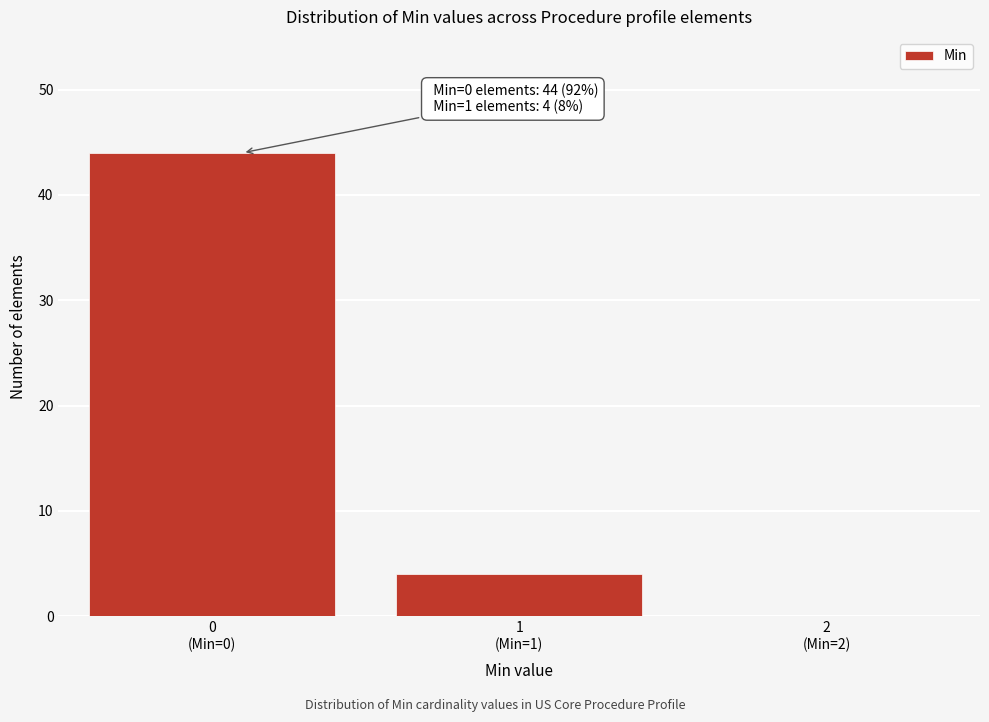

What is the maximum value shown in the chart?

44